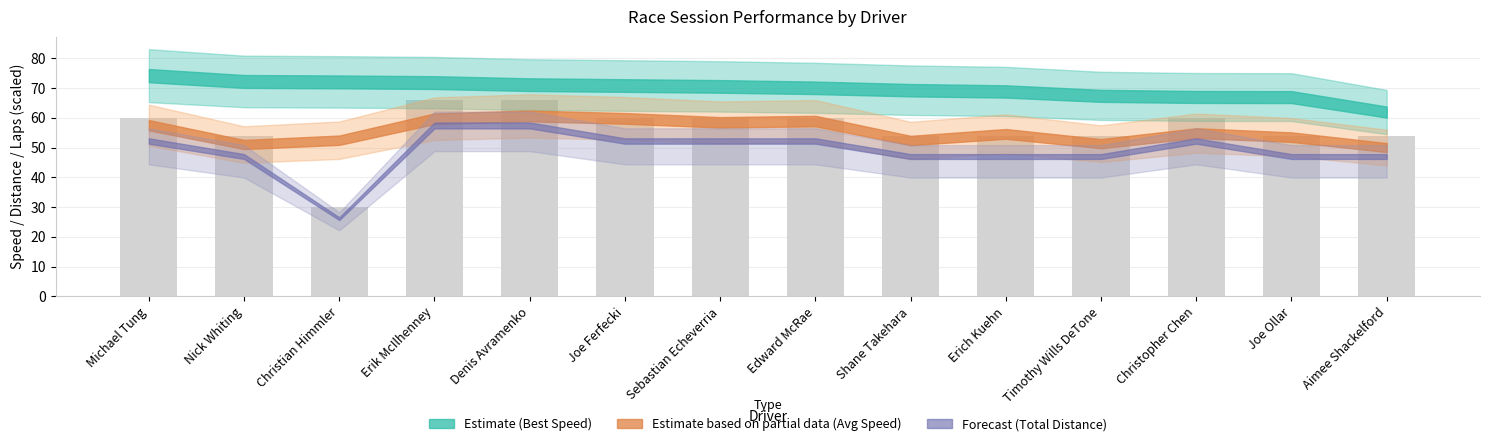

How many values are below 60?

7